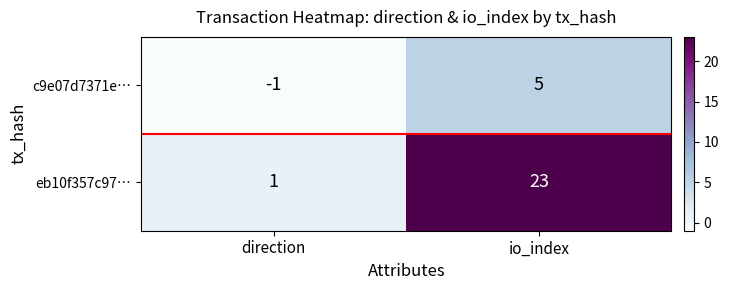

Which label corresponds to the largest value in the chart?

io_index